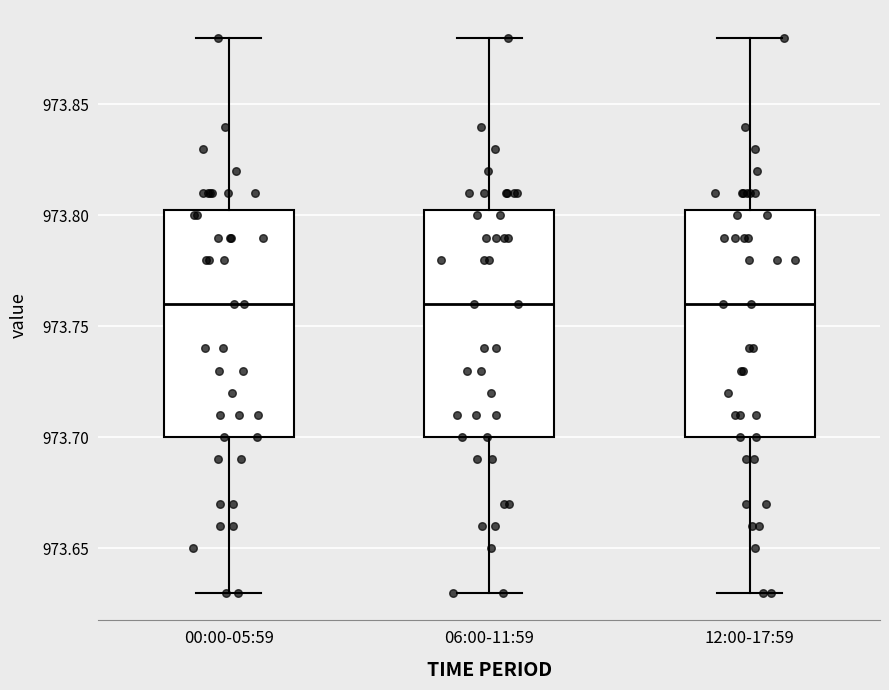

Where does the median line of the box for 06:00-11:59 sit on the y-axis? The values are not printed on the chart, so give them approximately, as read against the axis.

973.760